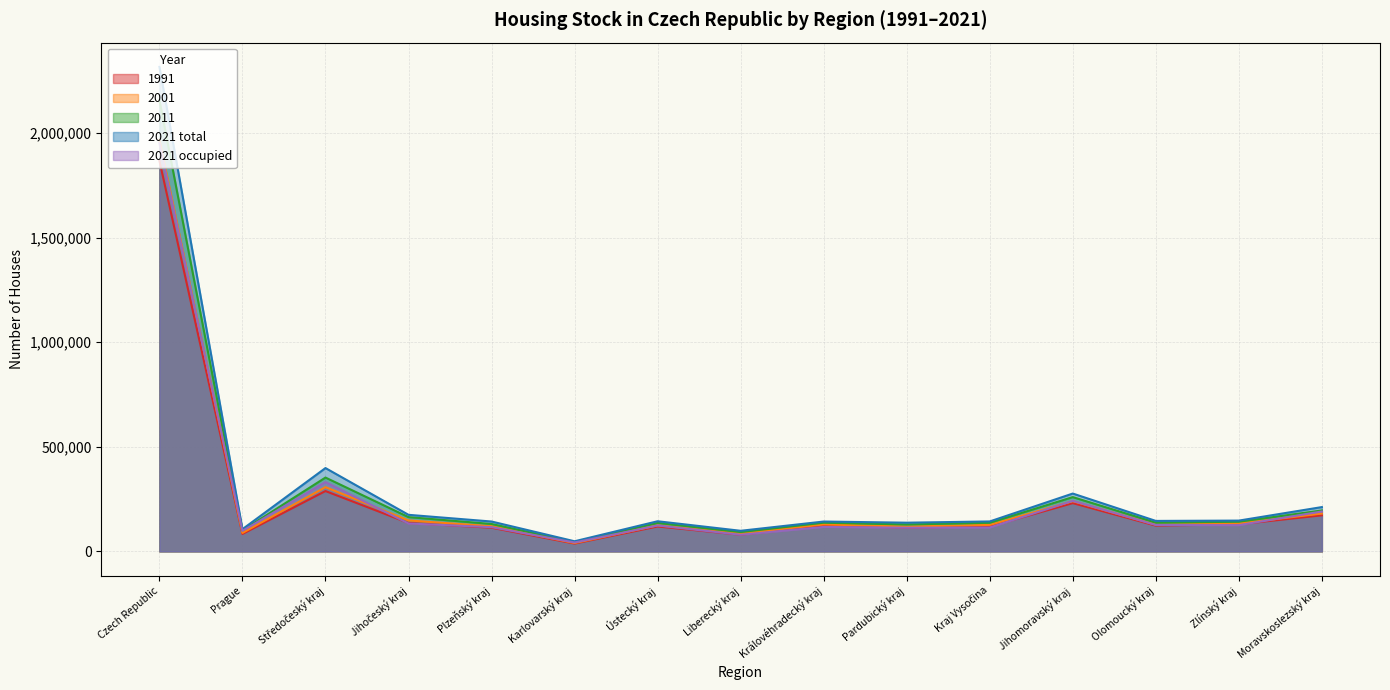

What is the total value across all series at Czech Republic?

10265622